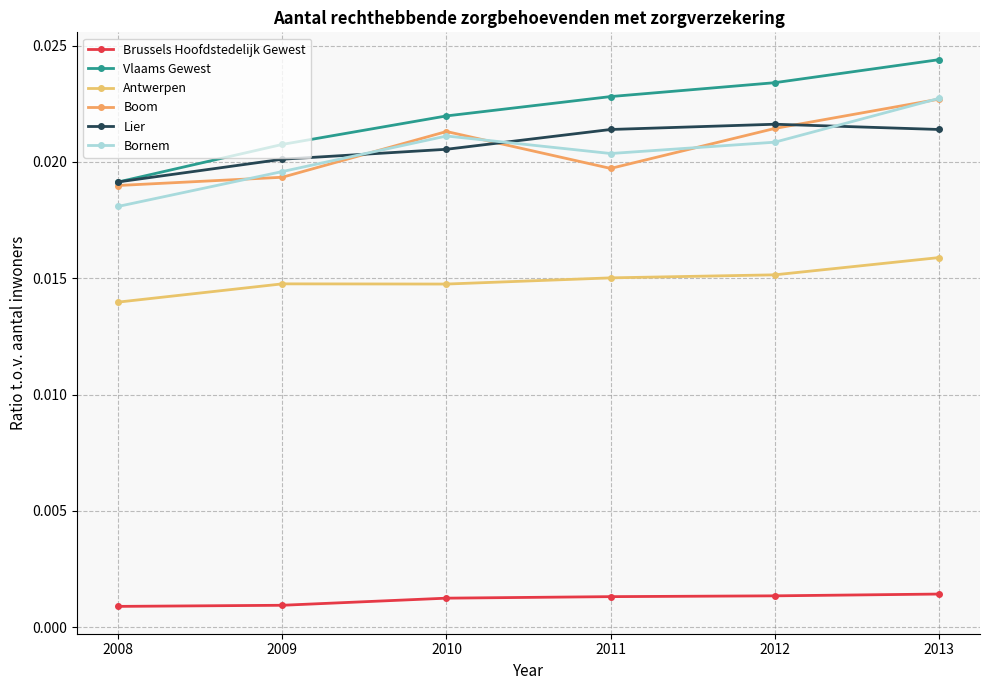

True or false: Antwerpen and Vlaams Gewest intersect in this chart.

False